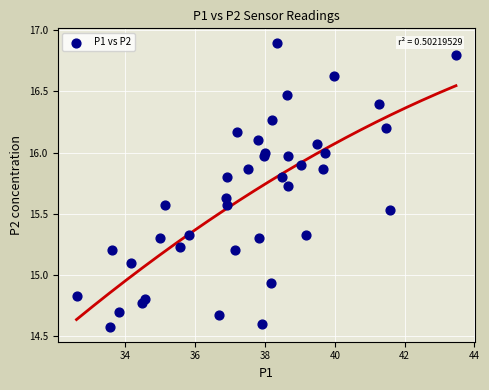

What is the range of Y values (max minus min)?

2.3